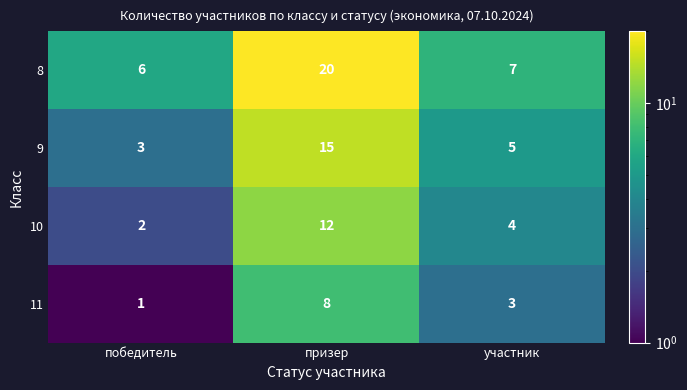

At победитель, list the series in order from largest to smallest.

8, 9, 10, 11